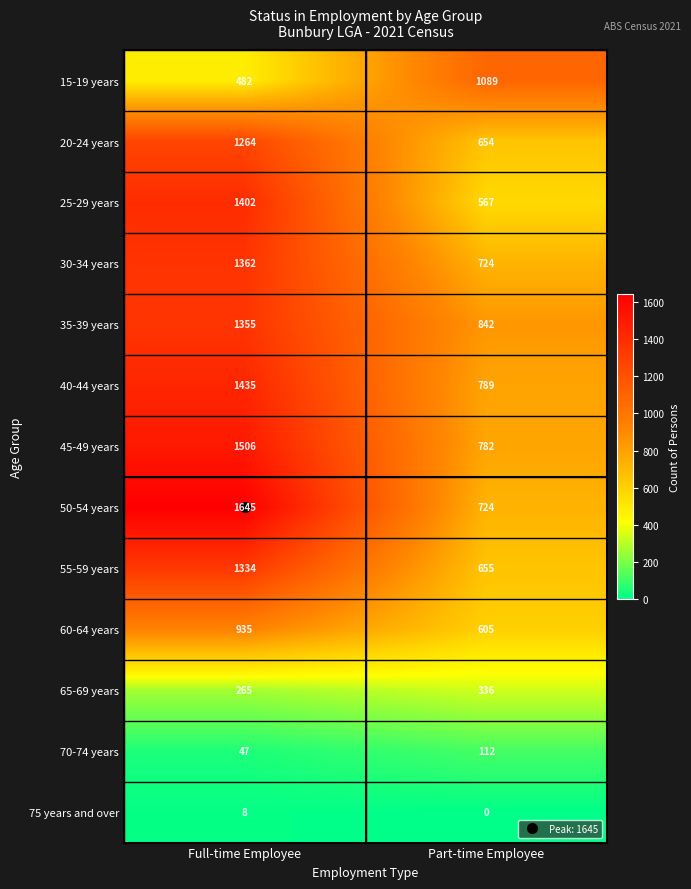

Rank the categories by 15-19 years value from lowest to highest.

Full-time Employee, Part-time Employee